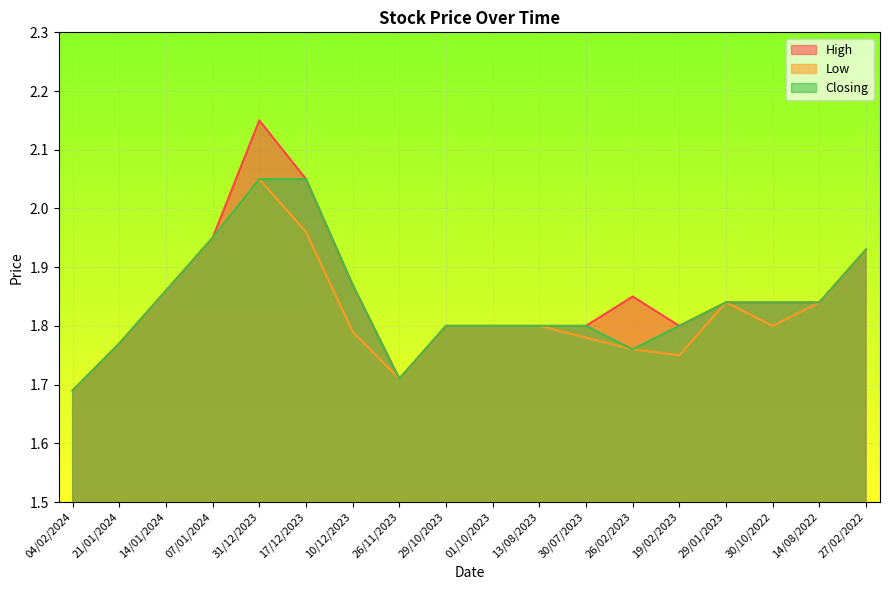

True or false: Closing and High cross at least once.

False